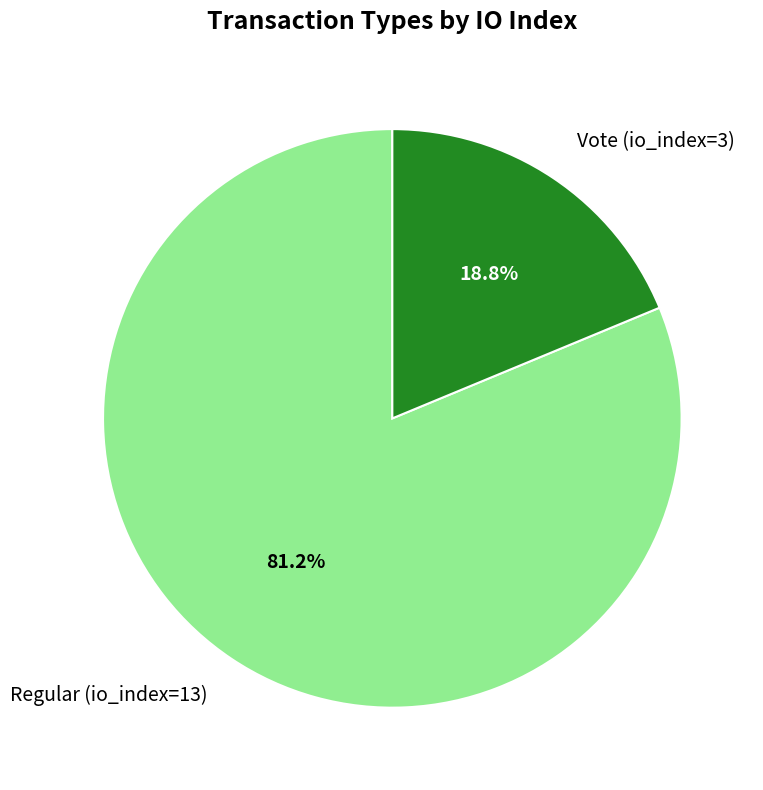

Rank the categories by value from lowest to highest.

Vote (io_index=3), Regular (io_index=13)